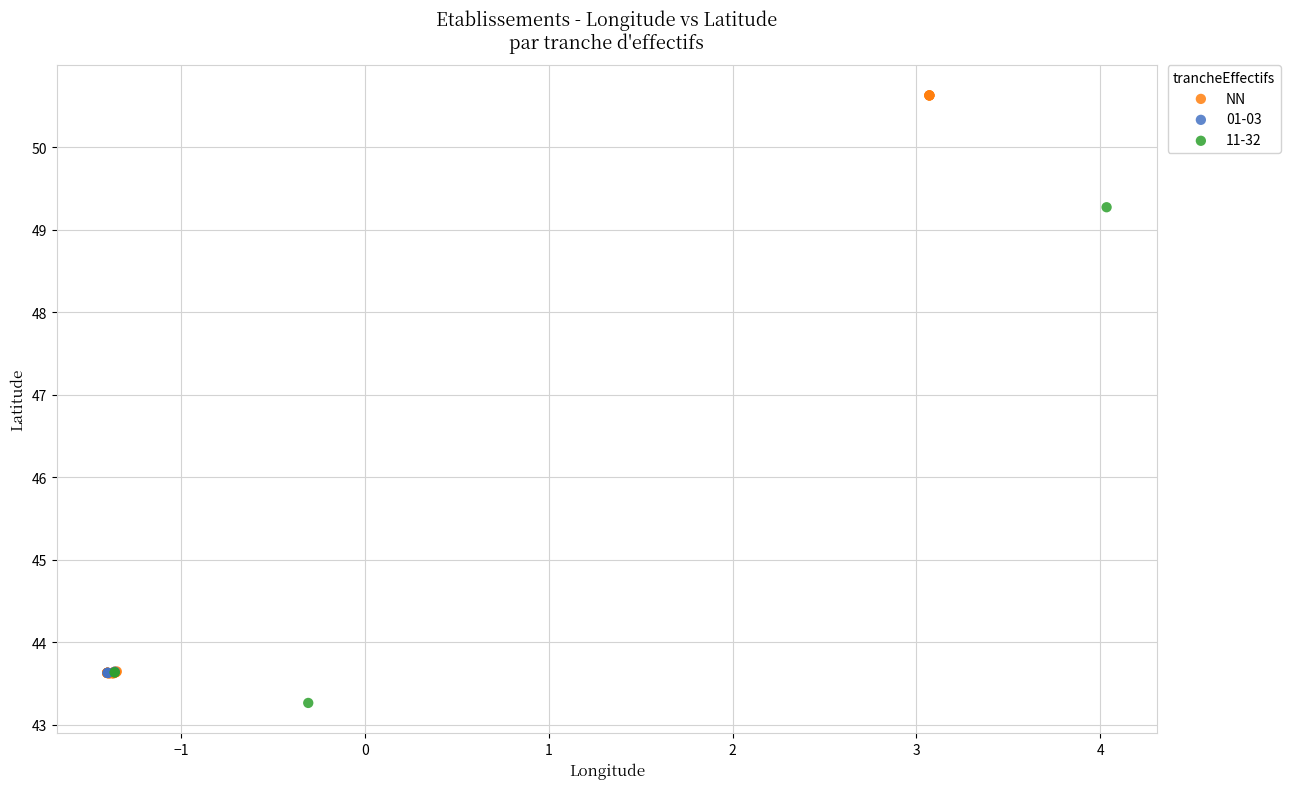

Which series contains the highest Y value?

NN